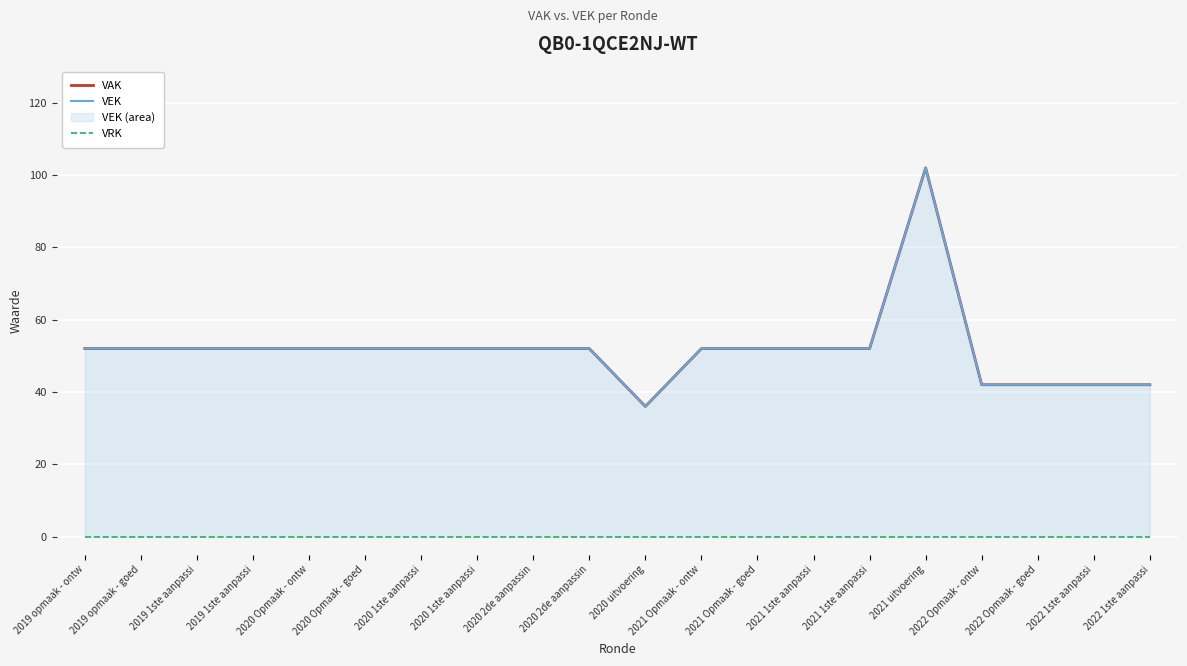

True or false: VAK has more than 0 interior local peaks.

True